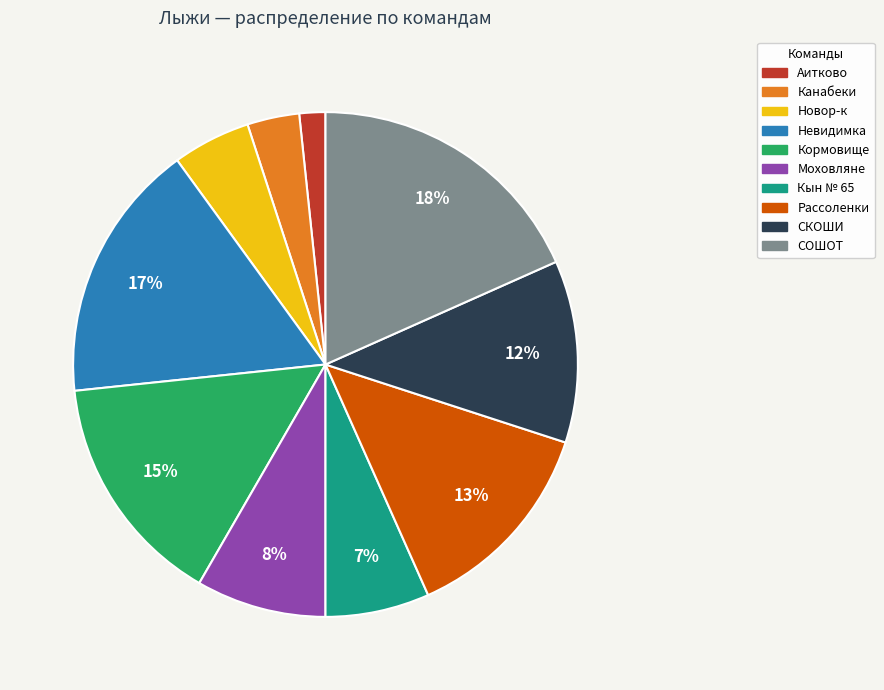

To the nearest percent, what is the average slice percentage?

10%